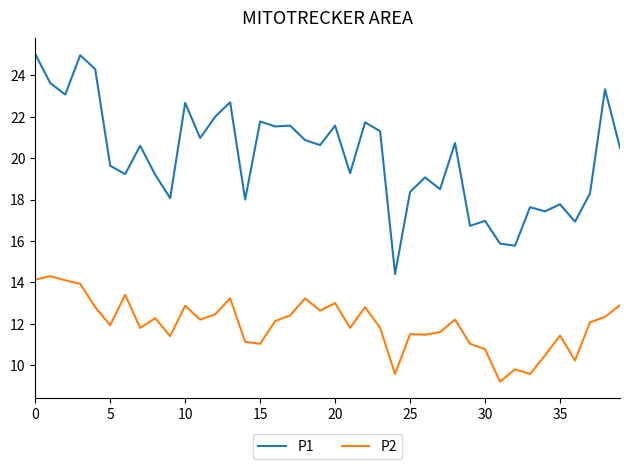

What is the difference between the maximum and minimum values in the P1 series?

10.6